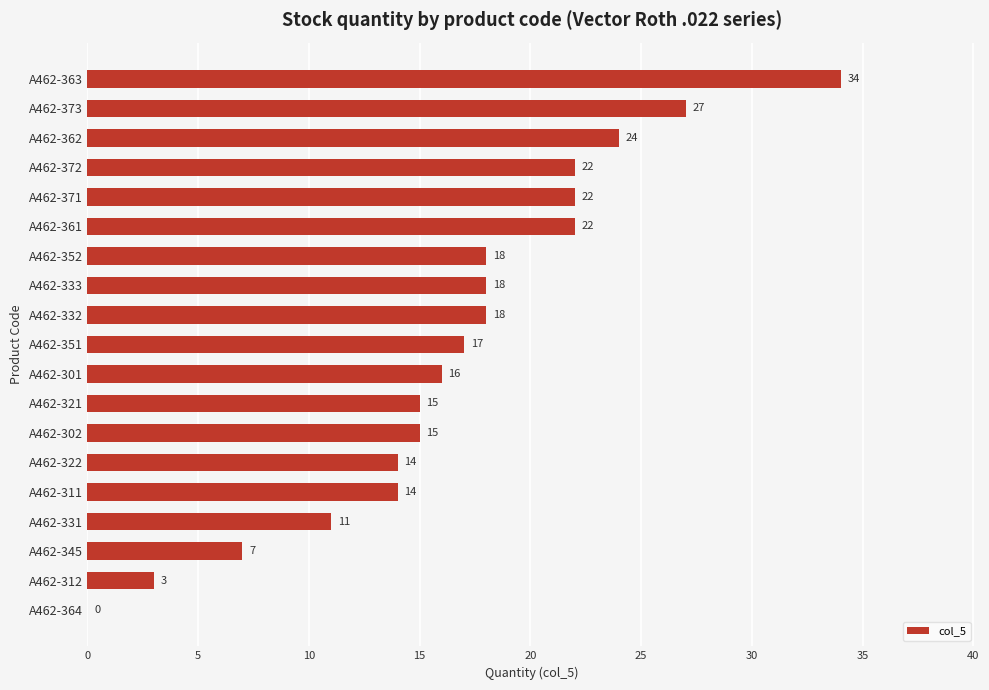

At which label is the value closest to 17?

A462-351